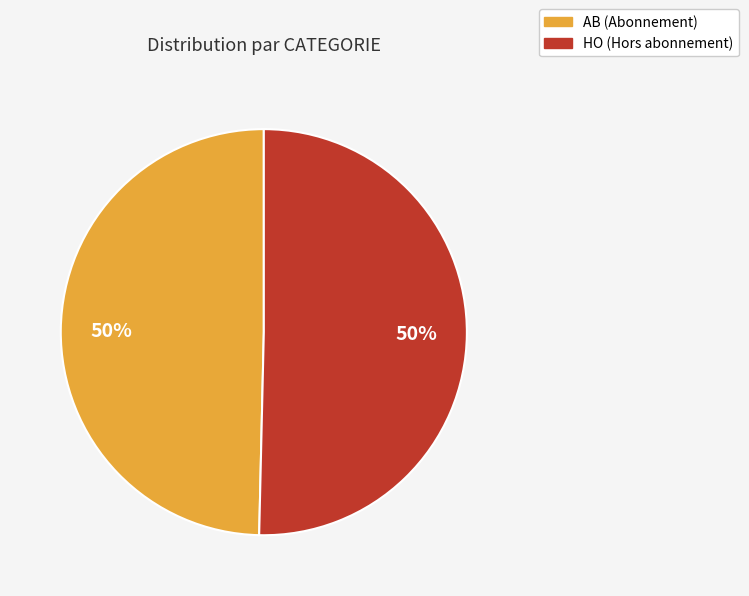

Is it true that AB is 50% of the pie?

True